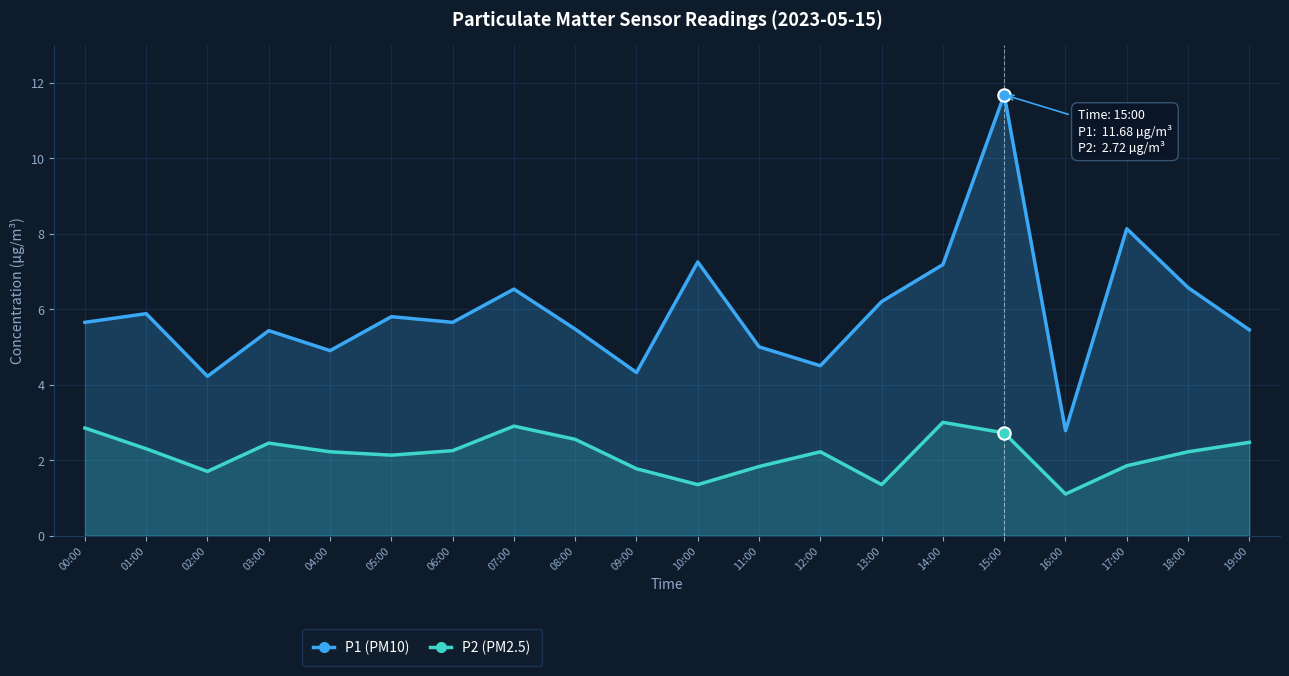

What is the total value across all series at 11:00?

6.8